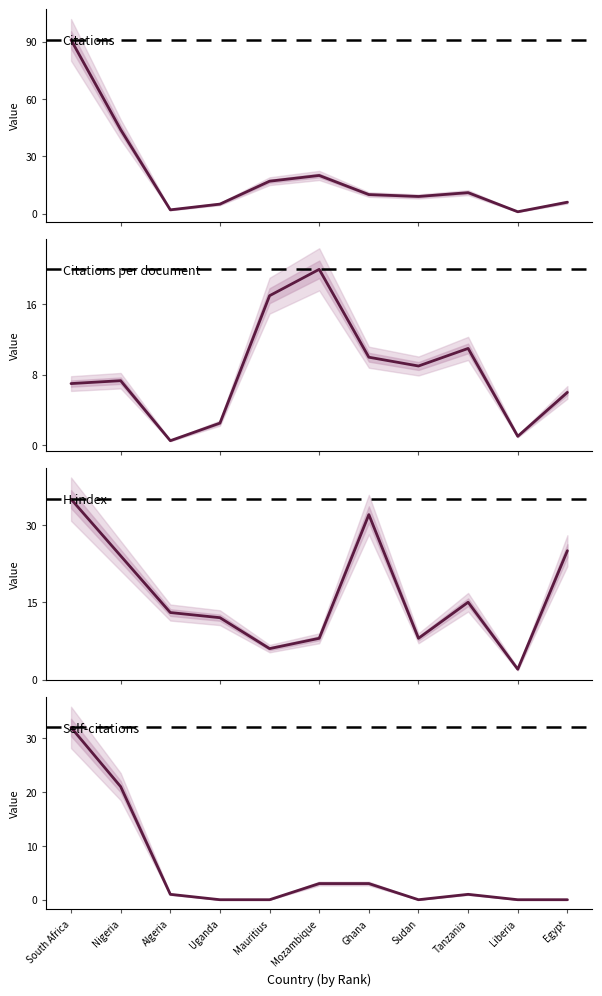

Is the value of Citations per document at South Africa greater than the value of Self-citations at Egypt?

Yes